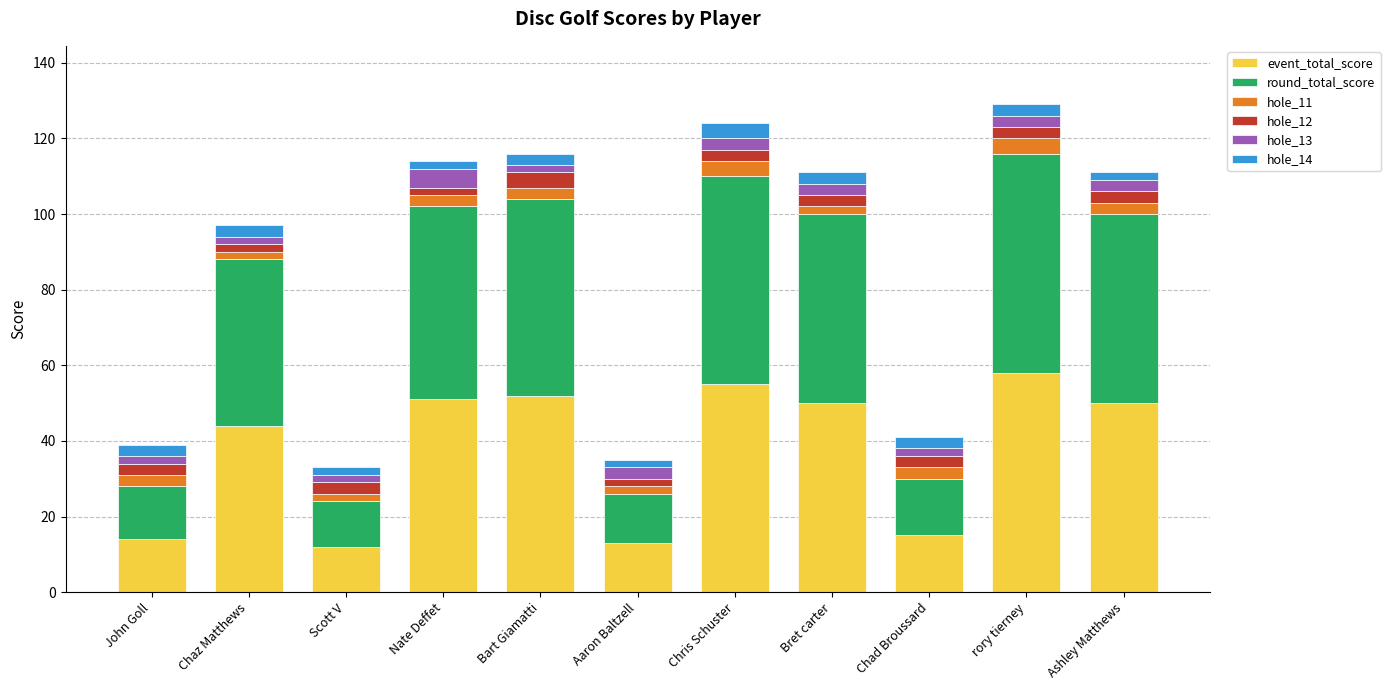

Which category has the highest value in the event_total_score series?

rory tierney